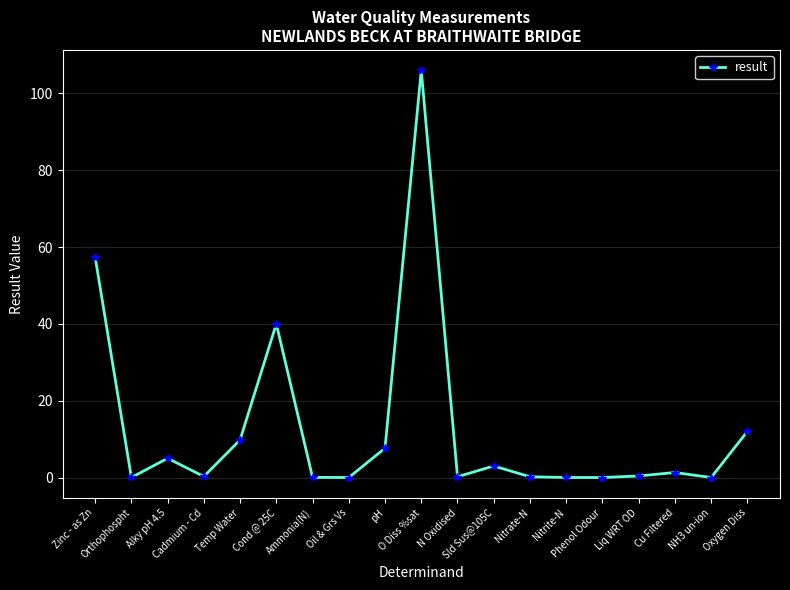

Between pH and Temp Water, which is larger?

Temp Water